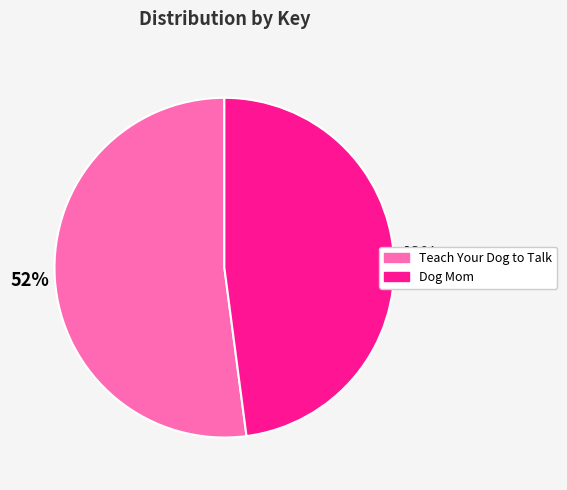

The Teach Your Dog to Talk slice represents 52% of the pie. True or false?

True